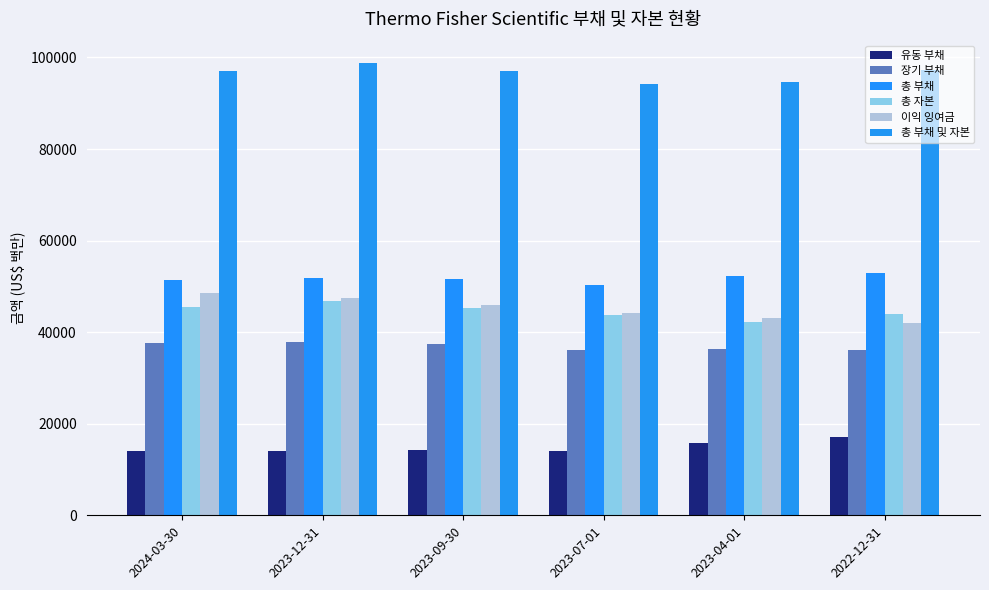

Count the number of categories in the chart.

6